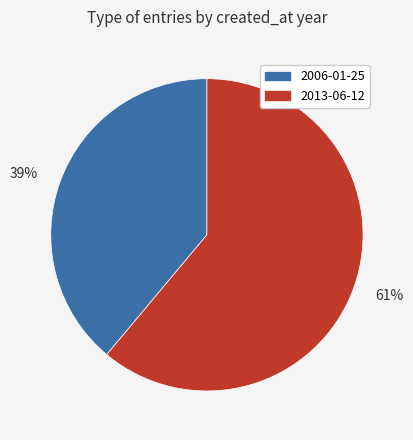

Is it true that 39% is 39% of the pie?

True